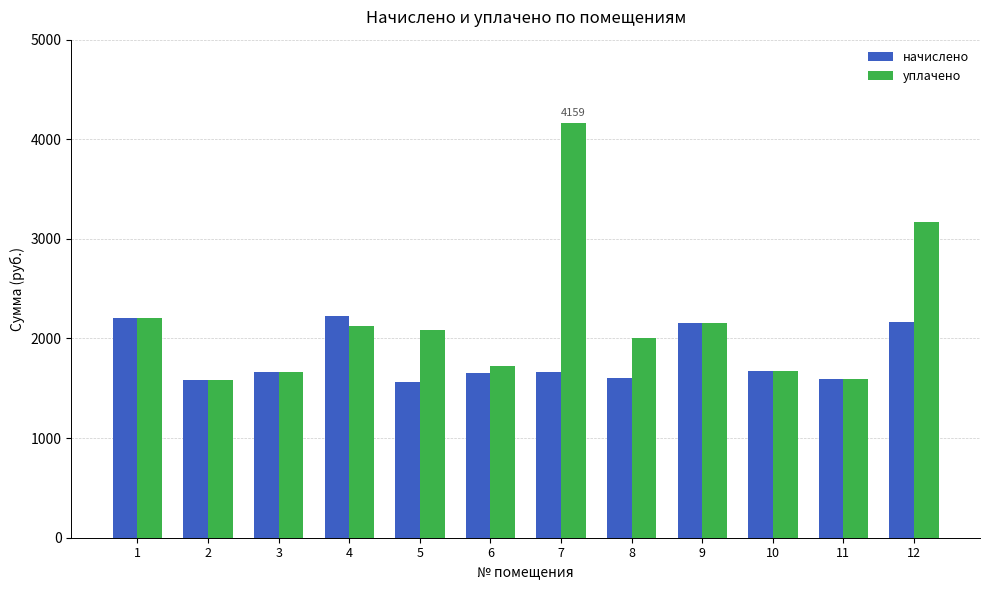

Rank the series at 7 from lowest to highest value.

начислено, уплачено